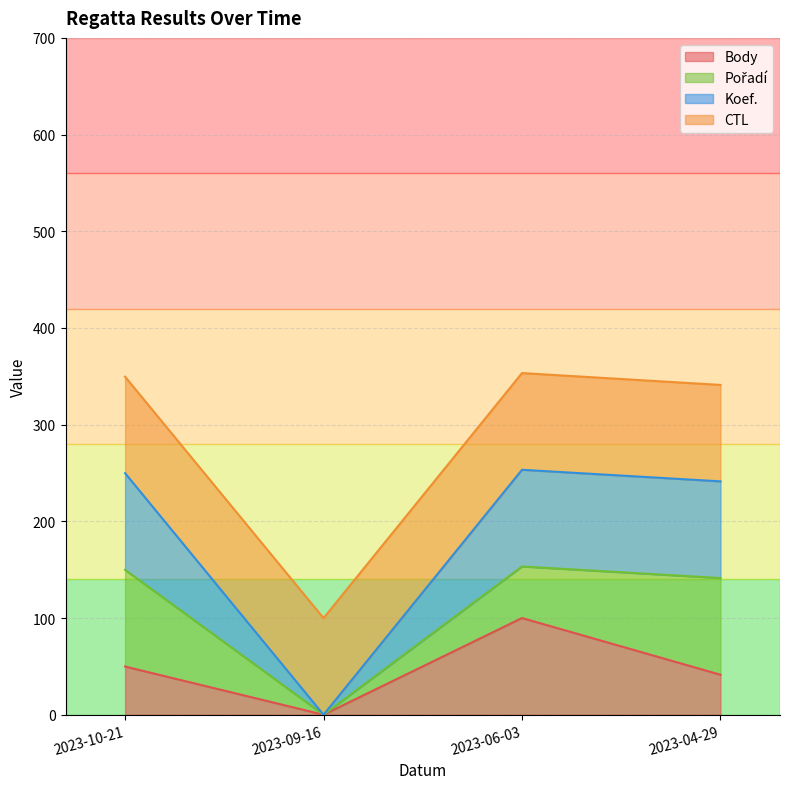

What is the sum of all Body values?

191.2